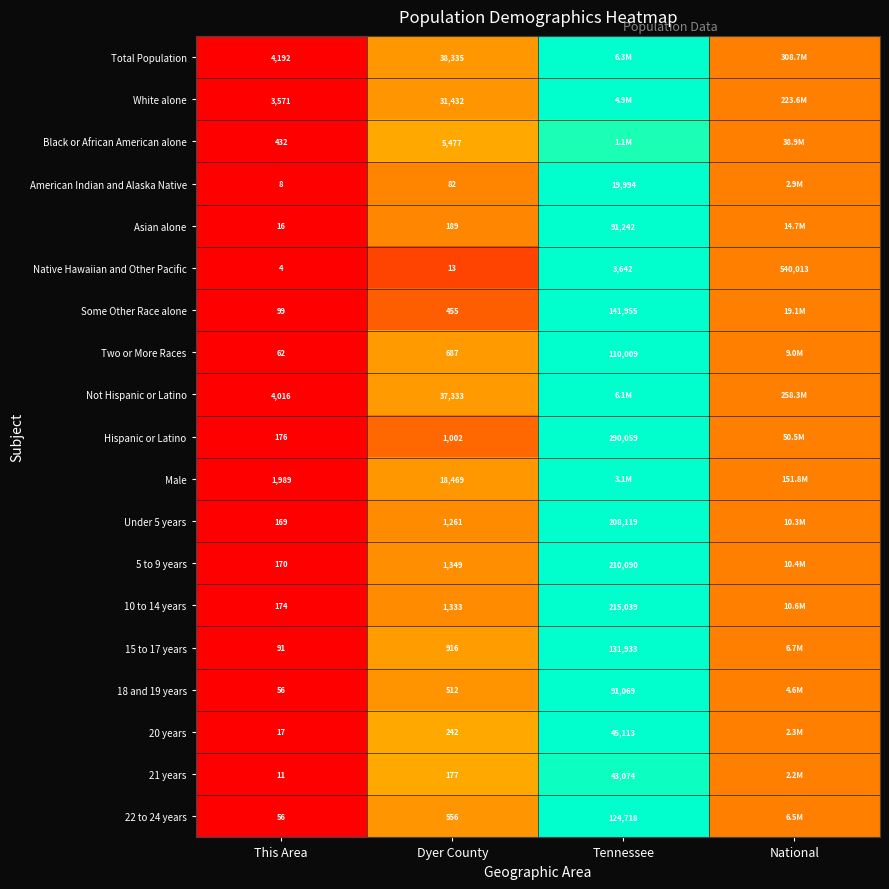

Which series changed the most between This Area and Dyer County?

Total Population